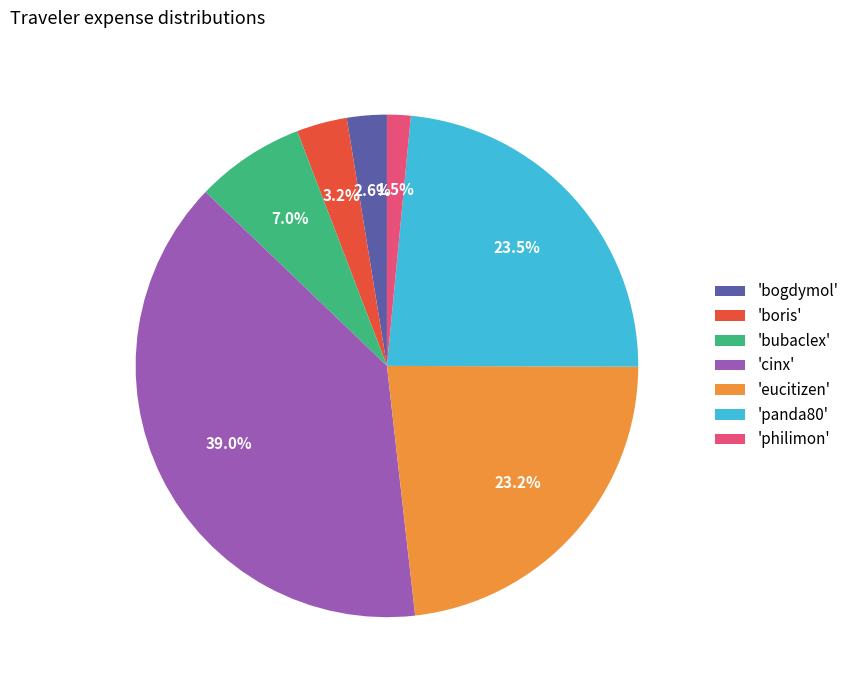

Which has a higher value, 'boris' or 'cinx'?

'cinx'